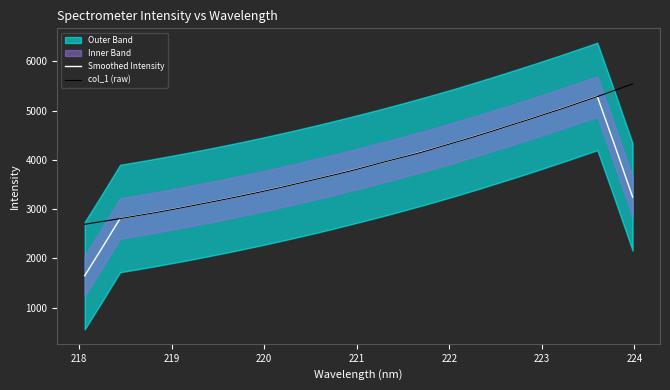

Is it true that Smoothed Intensity equals 6709.2 at 22?

False